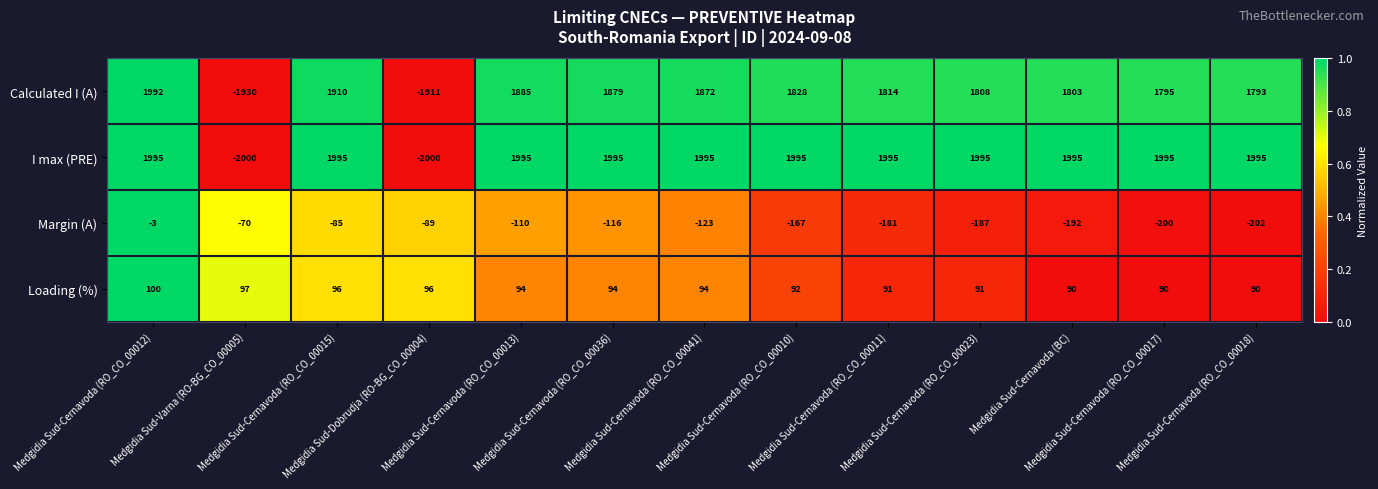

Which series has the largest range (max minus min)?

I max (PRE)